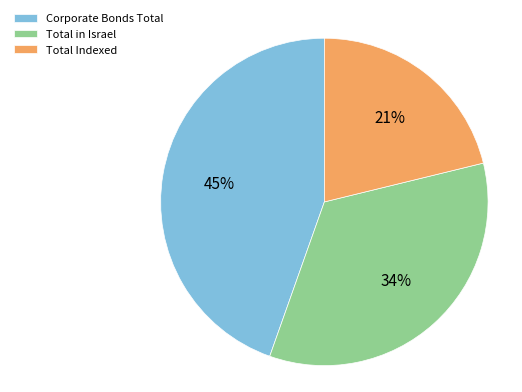

Do Total Indexed and Total in Israel together represent more than half of the pie?

Yes